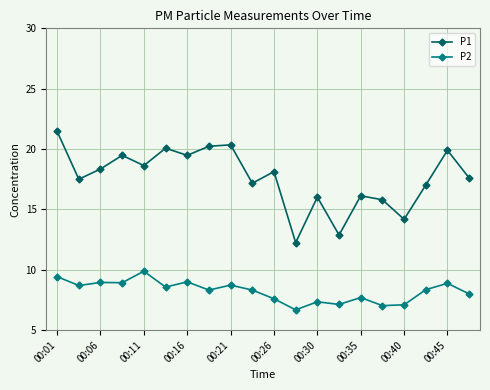

Is this an area chart (filled region under the line)?

No